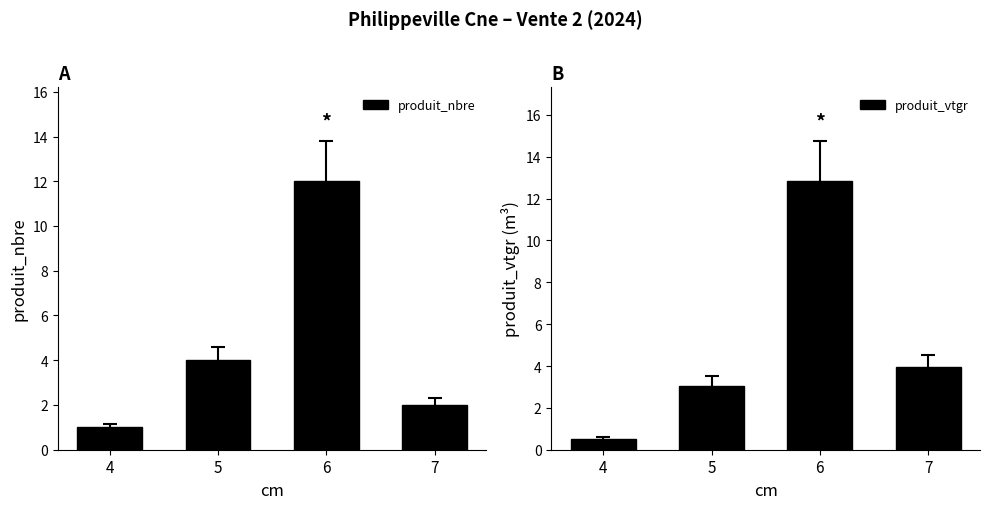

Rank the series by their average value, from highest to lowest.

produit_vtgr, produit_nbre